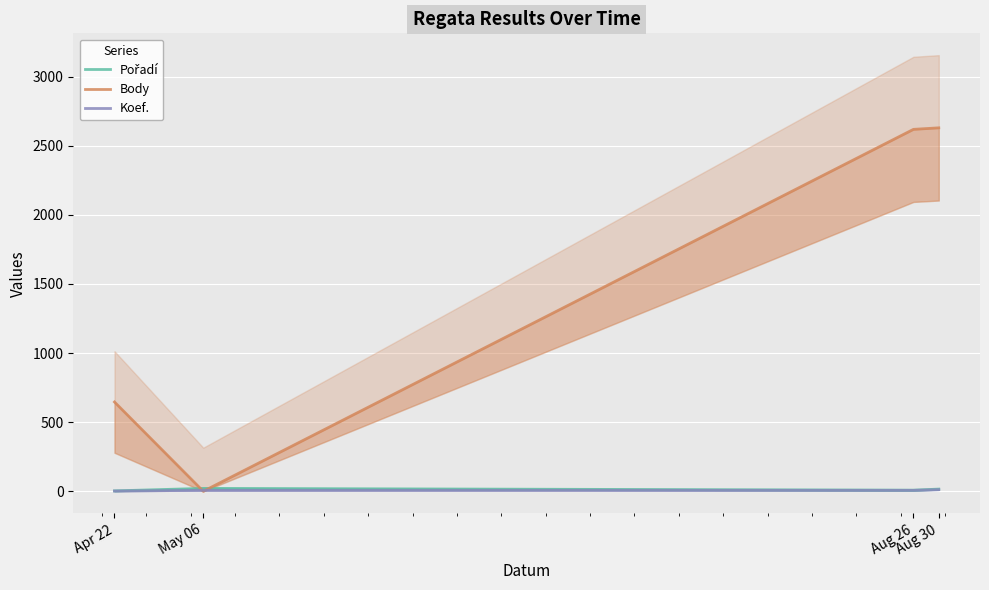

Where does the Pořadí series first go above 16?

May 06